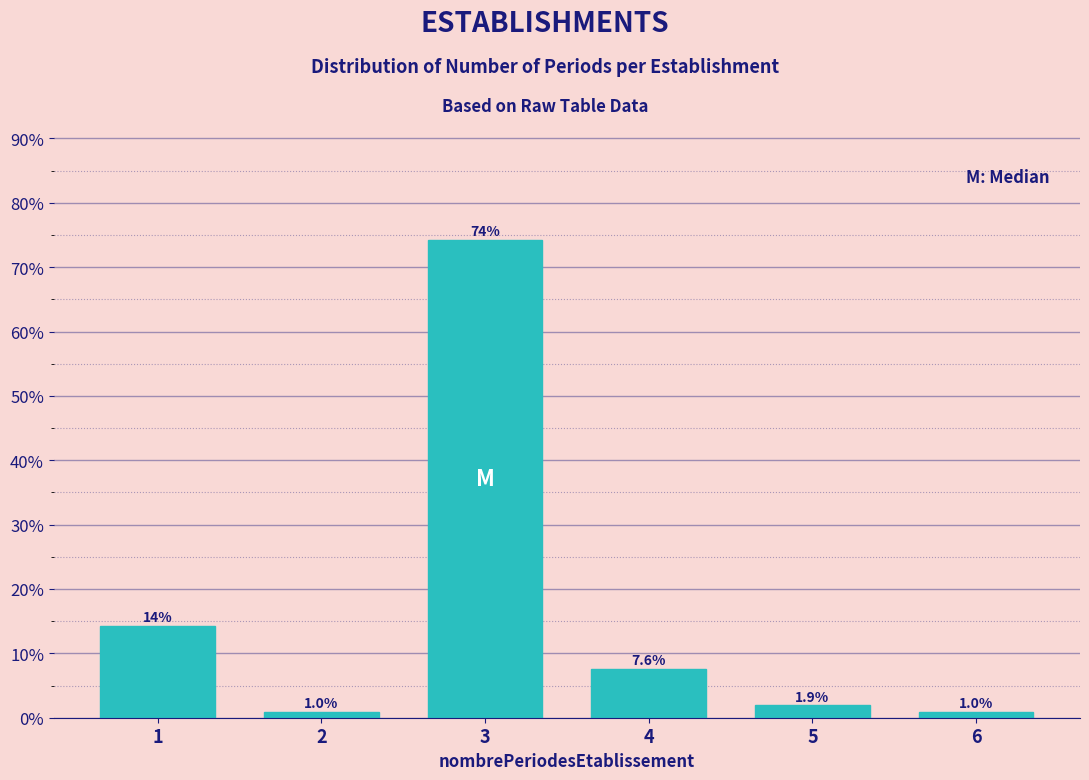

Reading right to left, what are all the values shown in this chart?

6=1.0	5=1.9	4=7.6	3=74.3	2=1.0	1=14.3